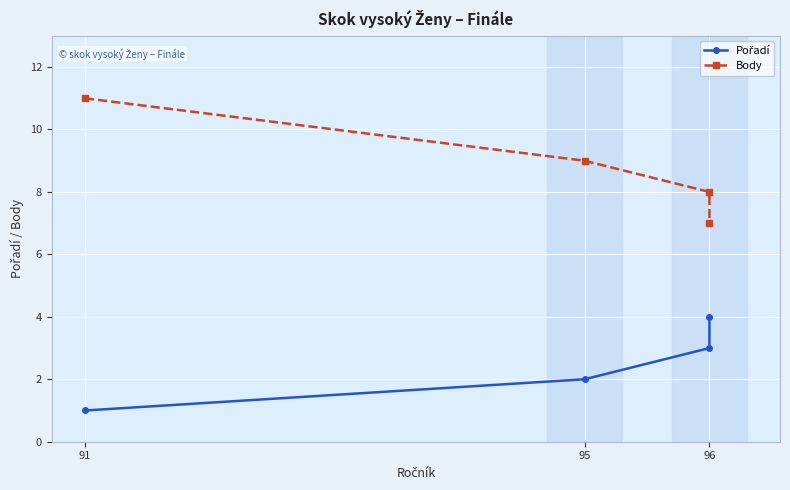

List the series in order of their overall mean, lowest first.

Pořadí, Body